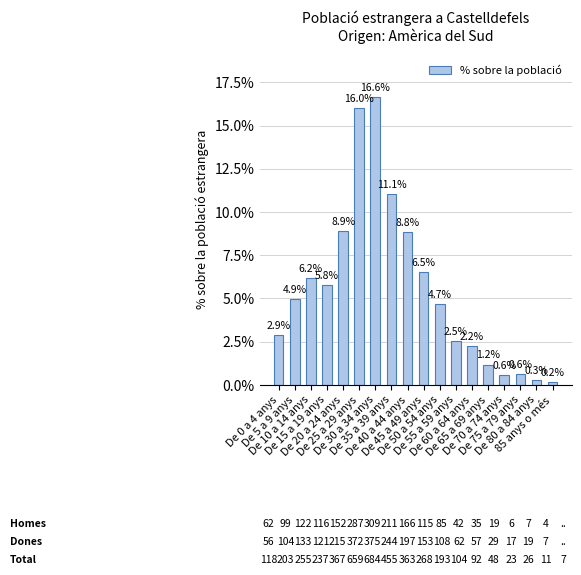

What is the approximate value at De 80 a 84 anys?

0.3